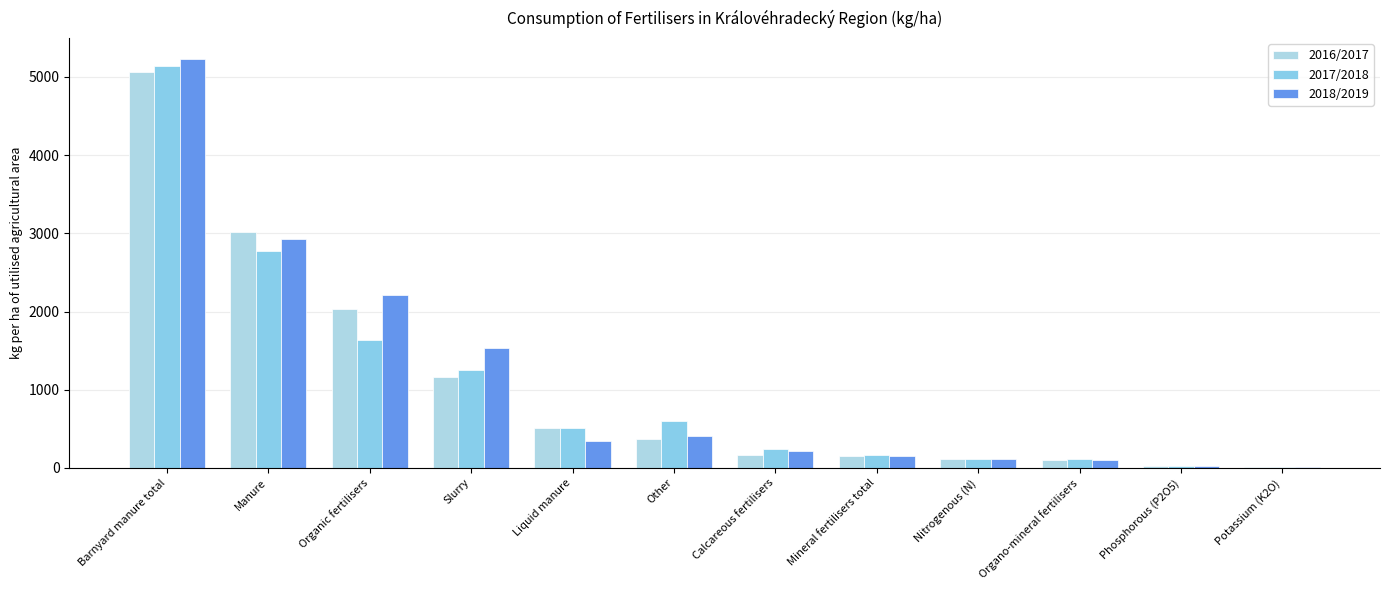

What is the difference between the highest and lowest values at Nitrogenous (N)?

1.7